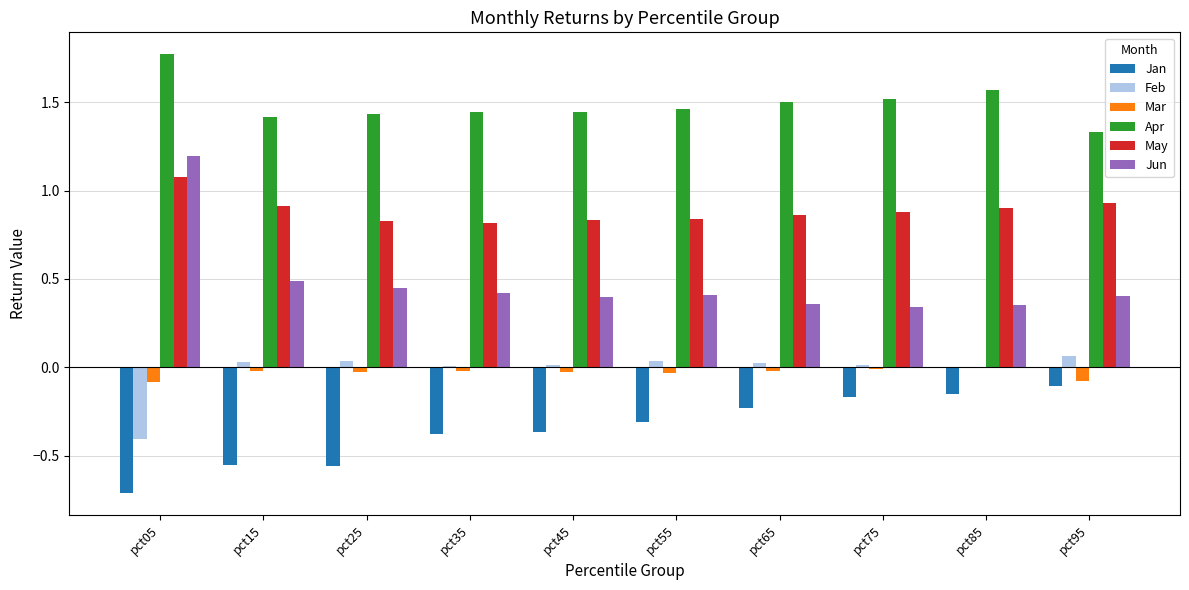

How many Apr values are between 1 and 2?

10